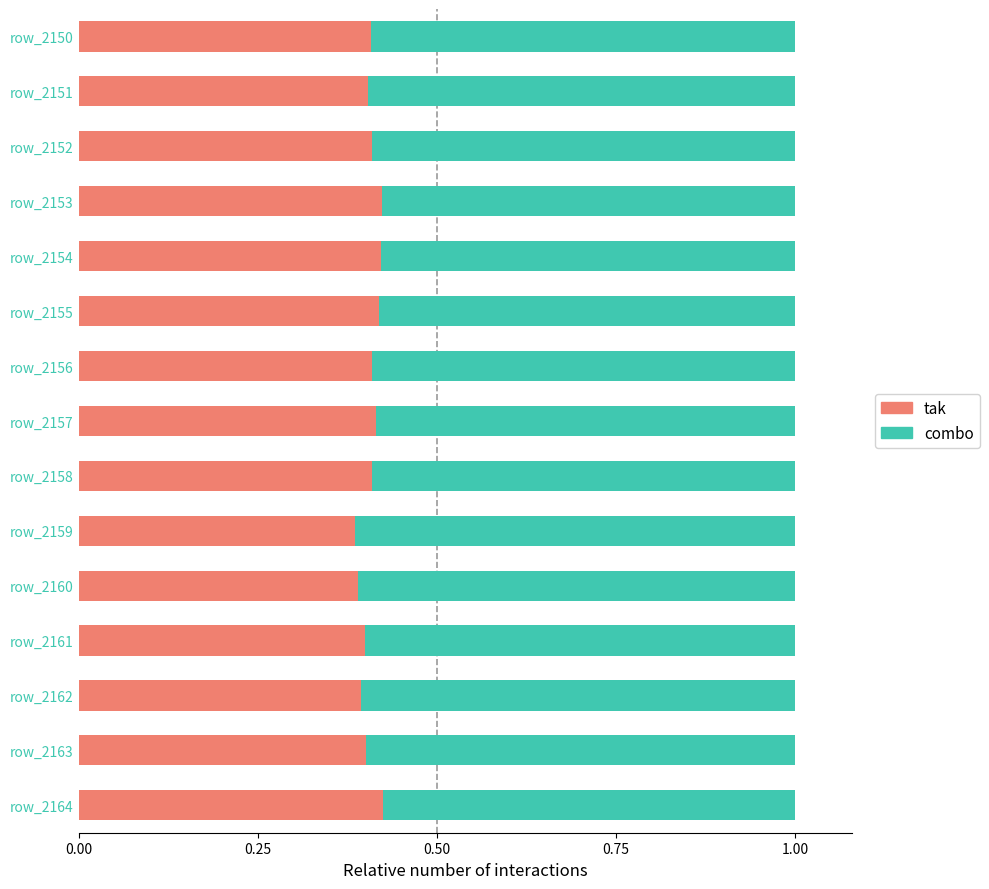

The tak series shows 0.1 at row_2156. True or false?

False